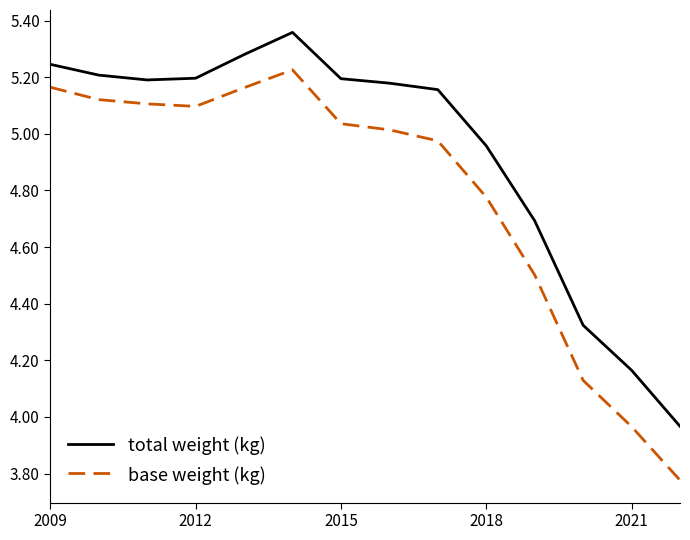

Which series has the widest spread of values?

base weight (kg)